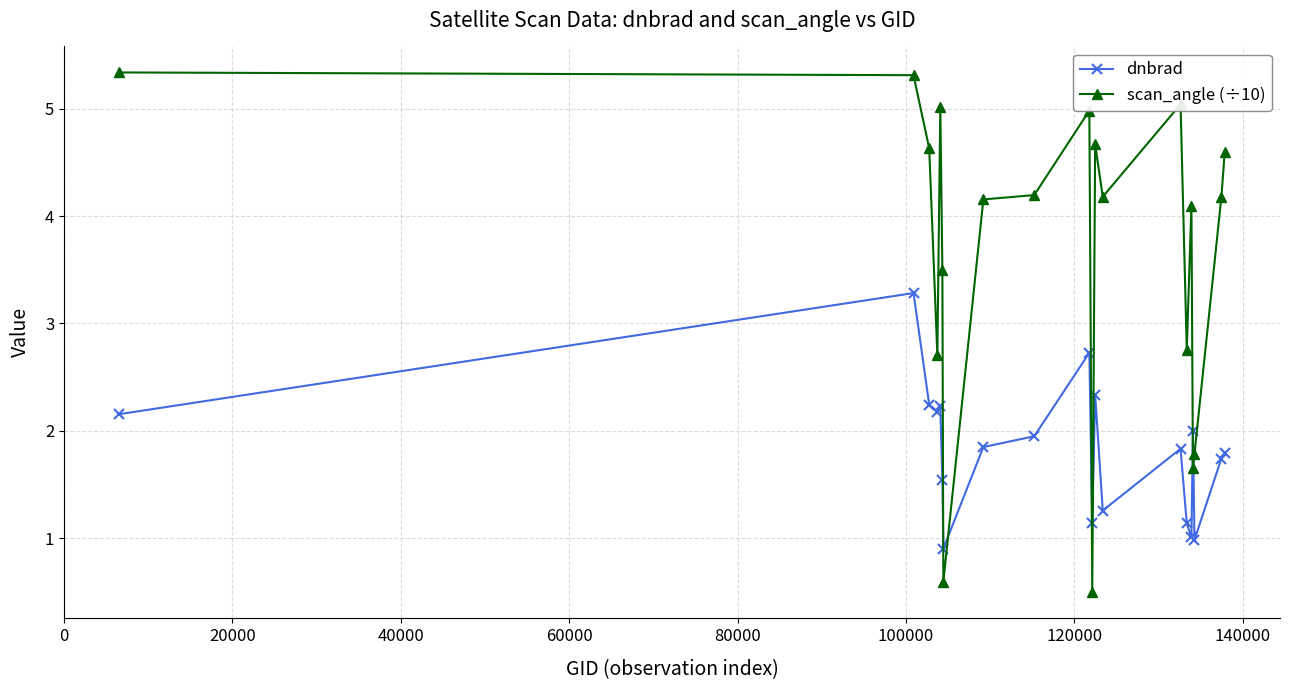

Which series has the widest spread of values?

scan_angle (÷10)